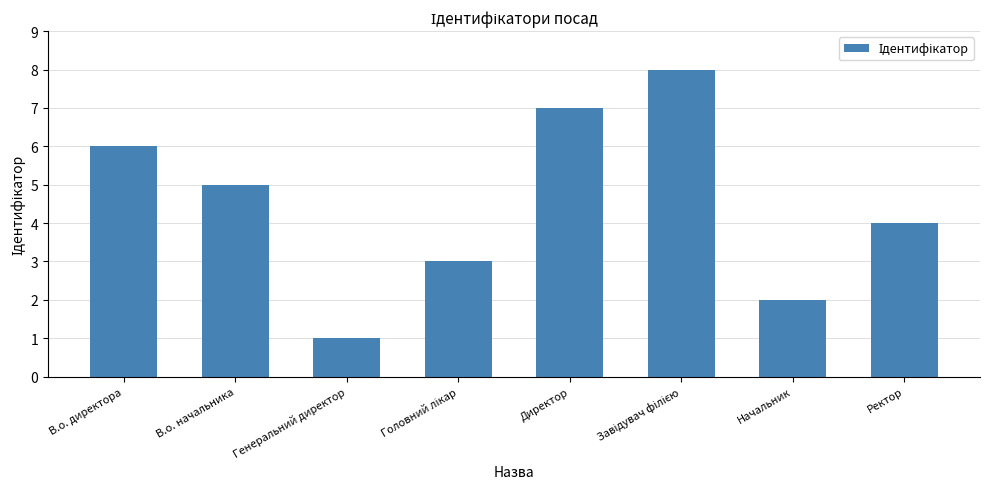

What is the label of the 5th bar from the left?

Директор